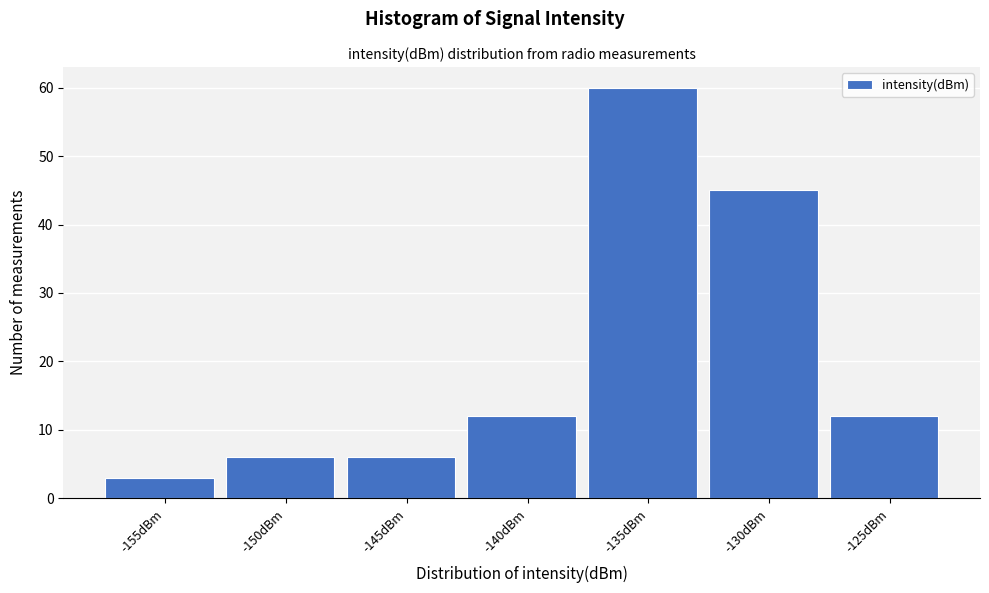

Reading left to right, extract all data points from this chart.

3	6	6	12	60	45	12